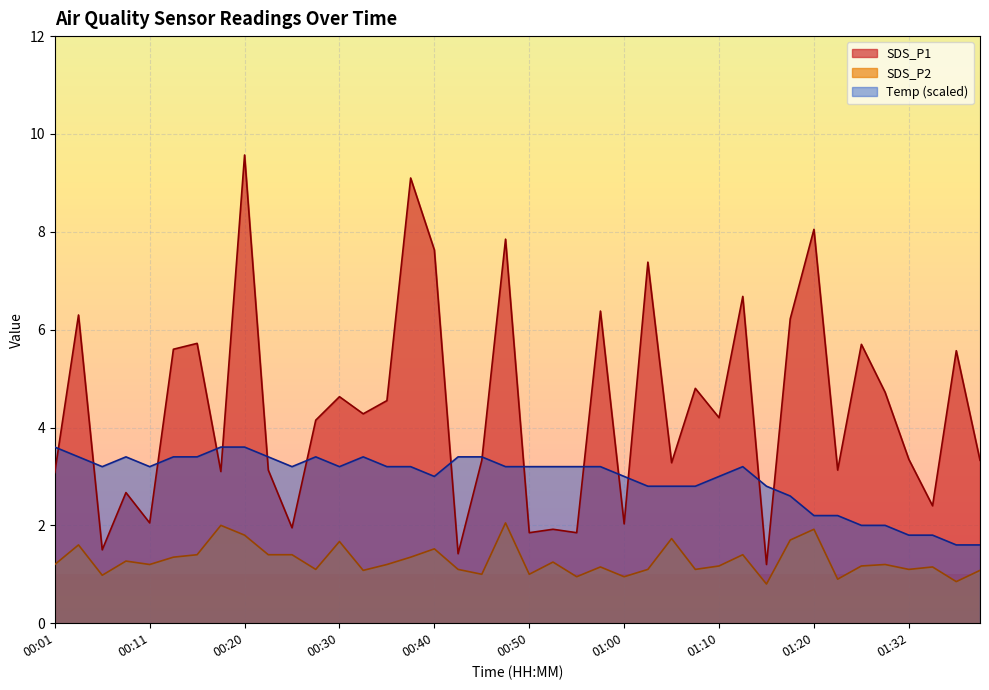

What is the sum of all SDS_P2 values?

51.3